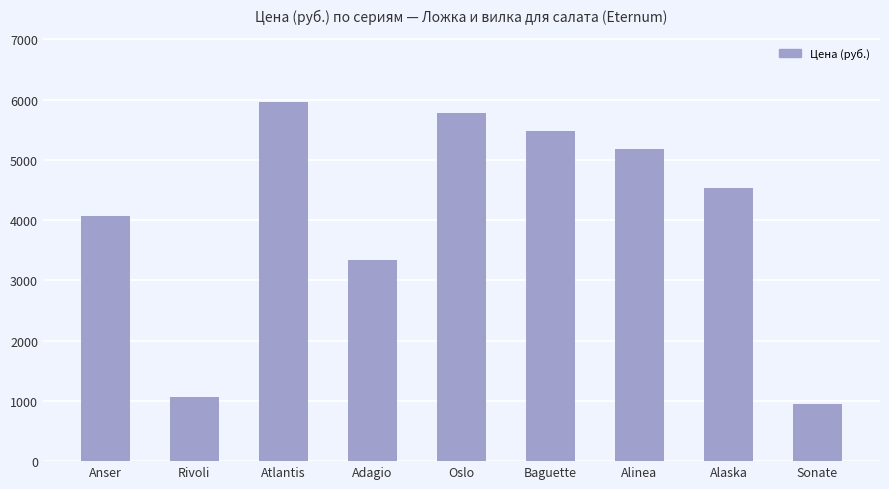

What position from the right is Atlantis?

7